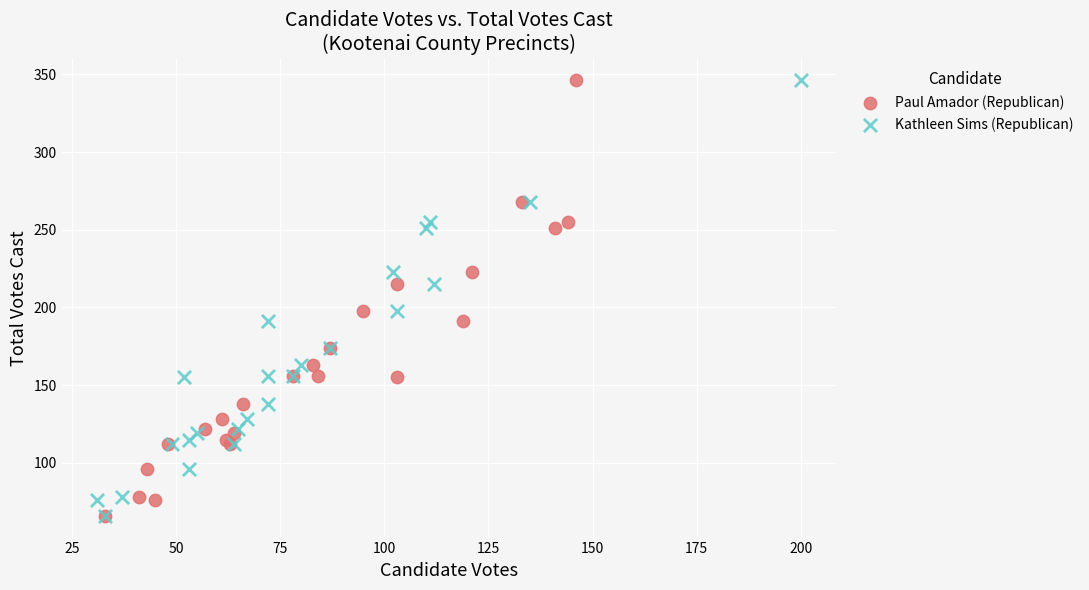

What are all the series names shown in the legend?

Paul Amador (Republican), Kathleen Sims (Republican)